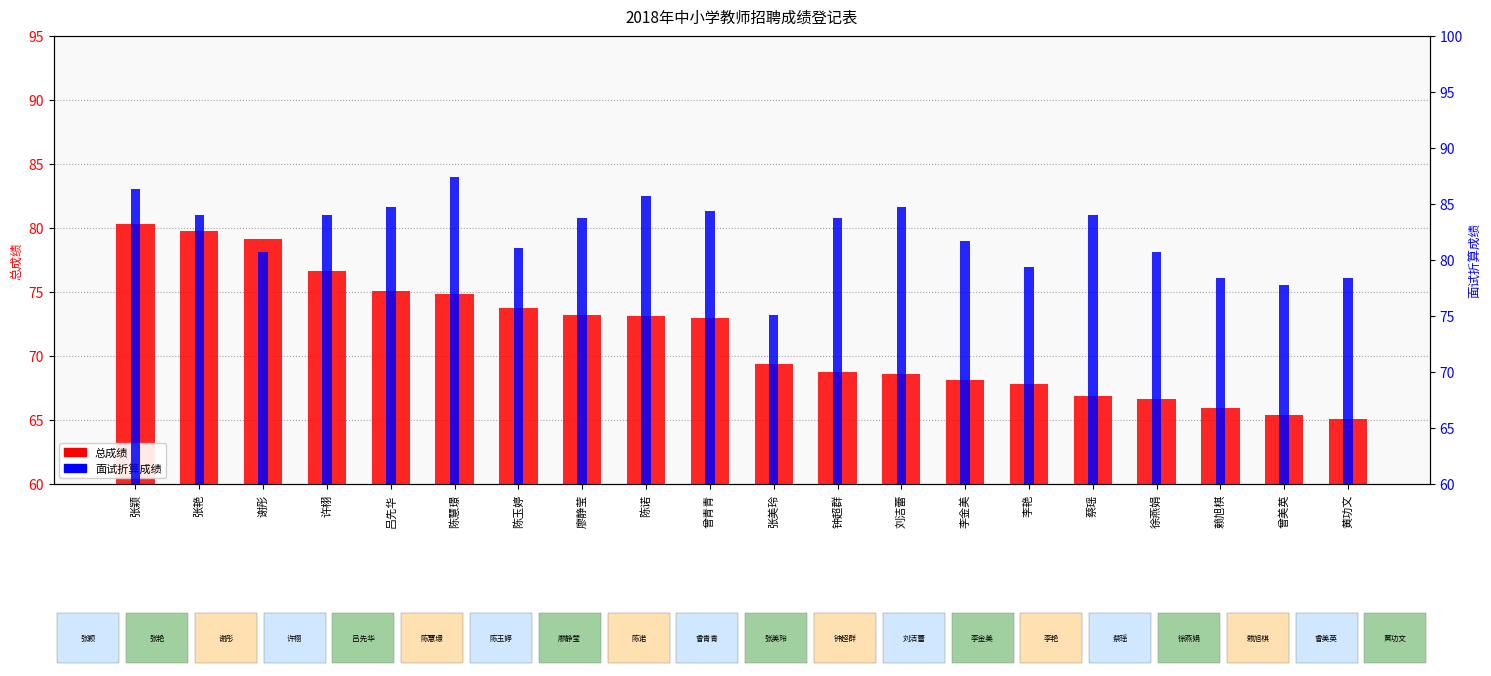

What is the difference between the 总成绩 values at 钟超群 and 徐燕娟?

2.1